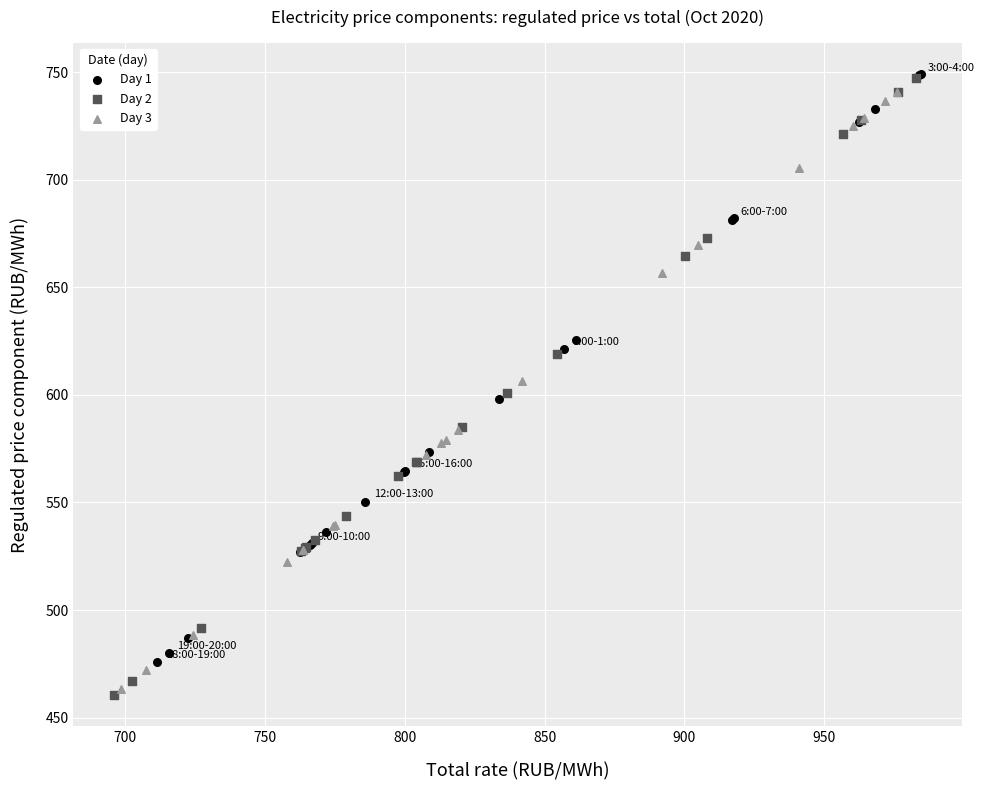

Which series has the largest Y range (max minus min)?

Day 2